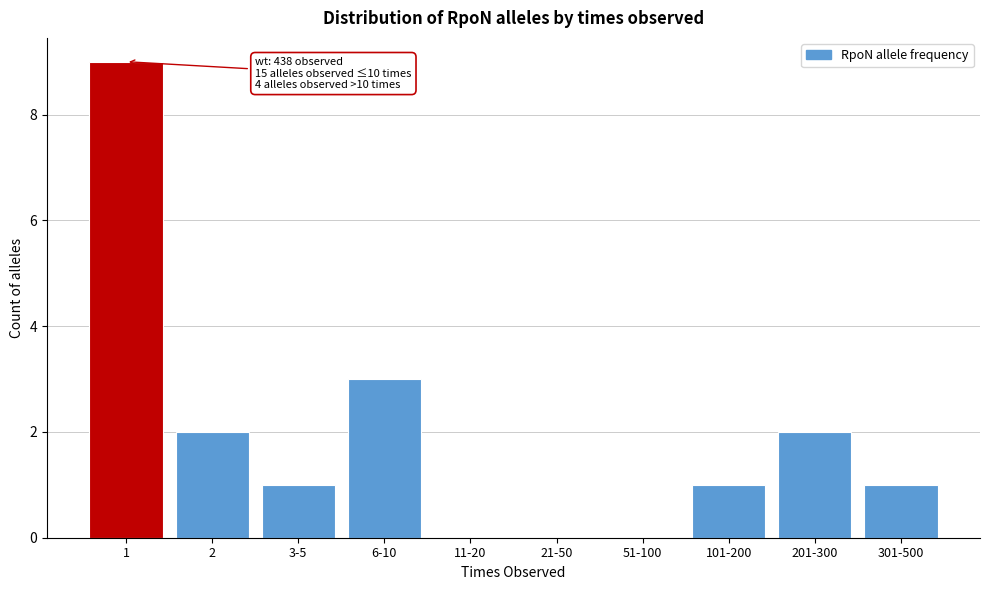

Reading left to right, transcribe all the data shown in this chart.

1=9	2=2	3-5=1	6-10=3	11-20=0	21-50=0	51-100=0	101-200=1	201-300=2	301-500=1